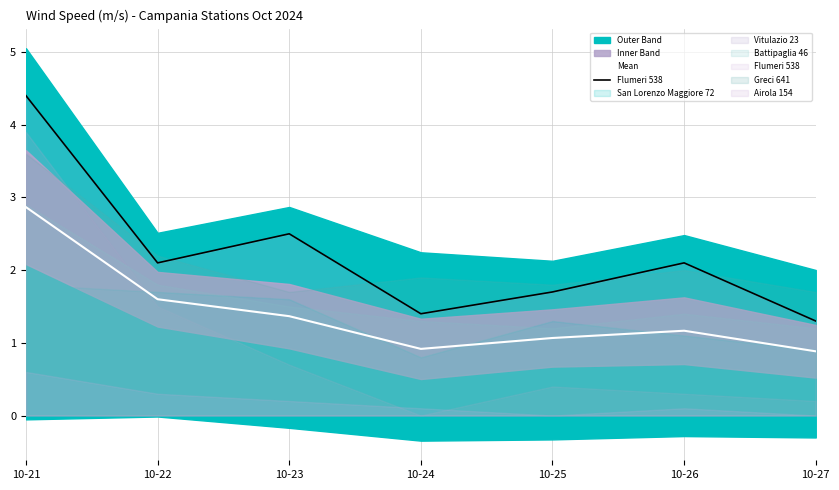

What is the average value of the Mean series?

1.4